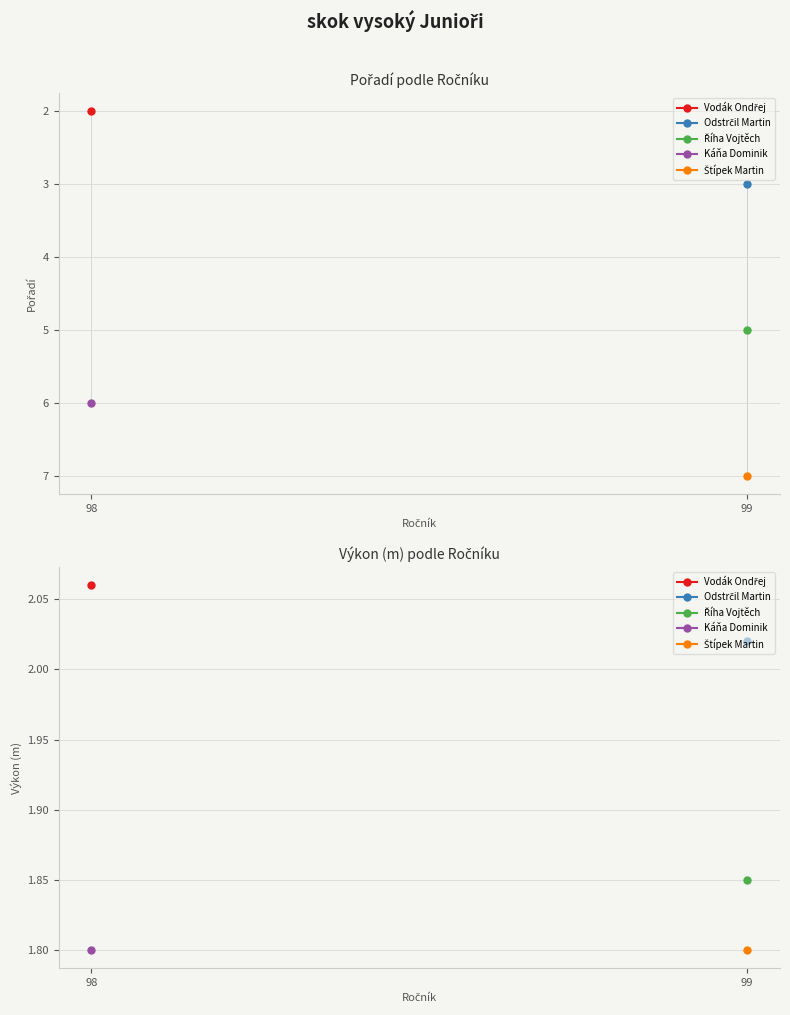

Count the Vodák Ondřej values in the range 2 to 3.

2